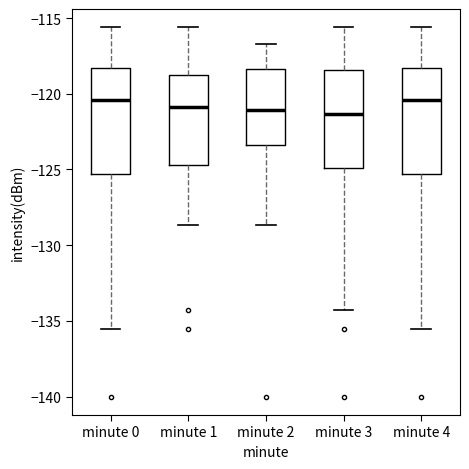

Reading left to right, read every box against the y-axis: the position of its median line, the range the box covers, and the ends of its whiskers. The values are not printed on the chart, so give them approximately, as read against the axis.

minute 0: median -120.5, box -125.5 to -118.5, whiskers -135.5 to -115.5
minute 1: median -121.0, box -124.5 to -118.5, whiskers -128.5 to -115.5
minute 2: median -121.0, box -123.5 to -118.5, whiskers -128.5 to -116.5
minute 3: median -121.5, box -125.0 to -118.5, whiskers -134.5 to -115.5
minute 4: median -120.5, box -125.5 to -118.5, whiskers -135.5 to -115.5